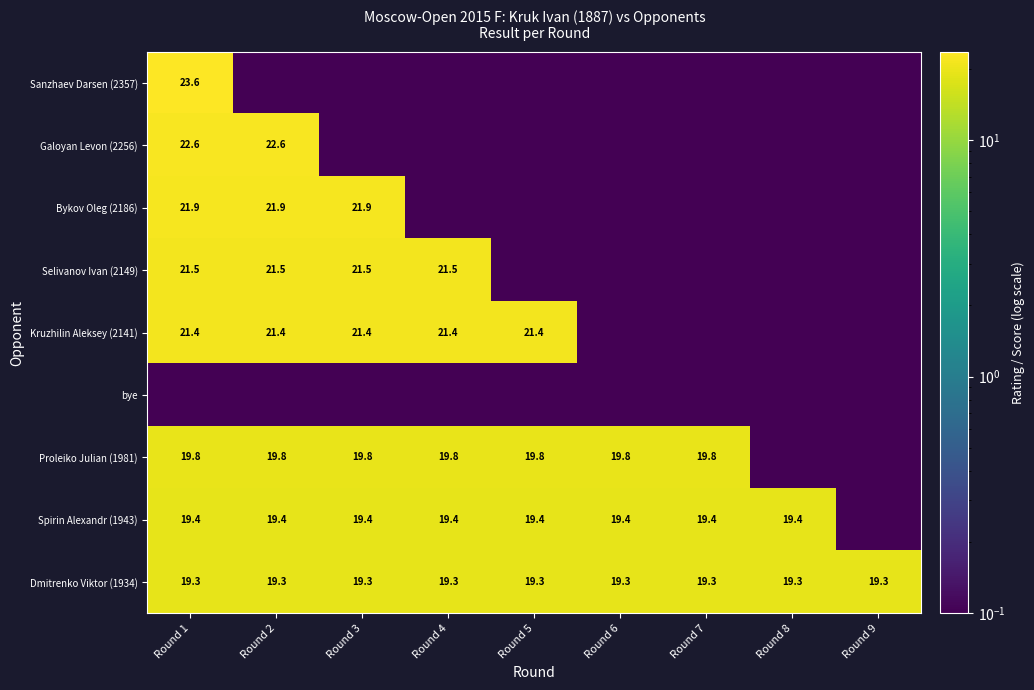

Is it true that Proleiko Julian (1981) equals 19.8 at Round 6?

True